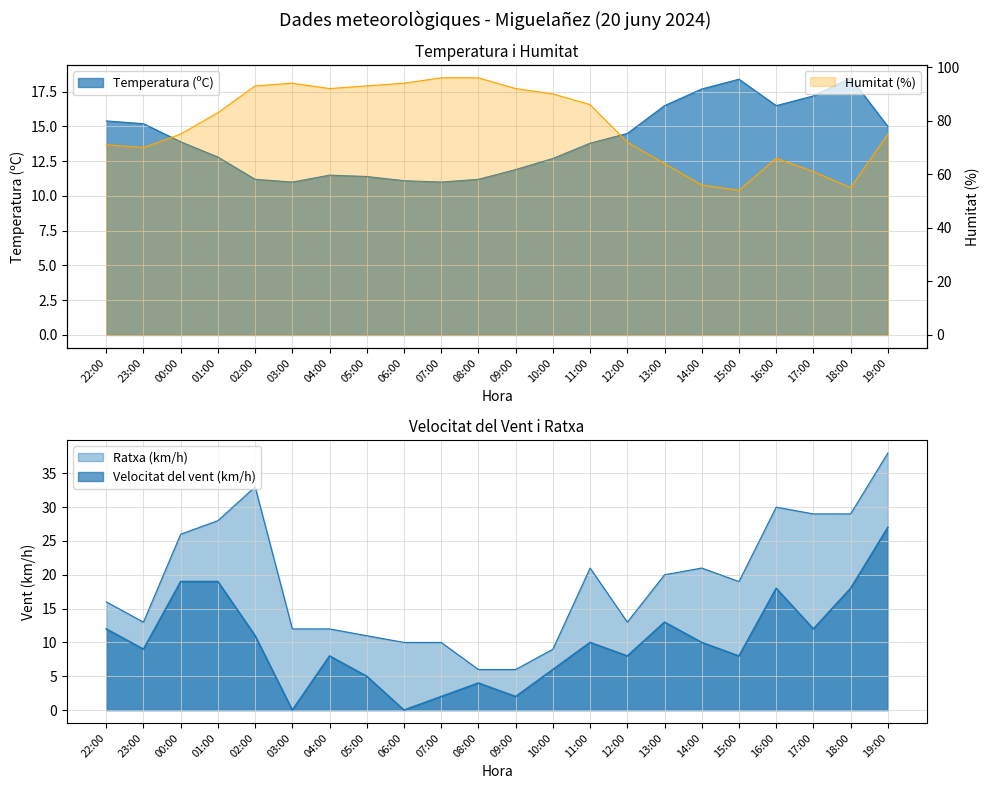

Reading left to right, what are all the values shown in this chart?

Temperatura (ºC): 15.4	15.2	13.9	12.8	11.2	11.0	11.5	11.4	11.1	11.0	11.2	11.9	12.7	13.8	14.5	16.5	17.7	18.4	16.5	17.2	18.5	15.0
Humitat (%): 71.0	70.0	75.0	83.0	93.0	94.0	92.0	93.0	94.0	96.0	96.0	92.0	90.0	86.0	72.0	64.0	56.0	54.0	66.0	61.0	55.0	75.0
Velocitat del vent (km/h): 12.0	9.0	19.0	19.0	11.0	0.0	8.0	5.0	0.0	2.0	4.0	2.0	6.0	10.0	8.0	13.0	10.0	8.0	18.0	12.0	18.0	27.0
Ratxa (km/h): 16.0	13.0	26.0	28.0	33.0	12.0	12.0	11.0	10.0	10.0	6.0	6.0	9.0	21.0	13.0	20.0	21.0	19.0	30.0	29.0	29.0	38.0